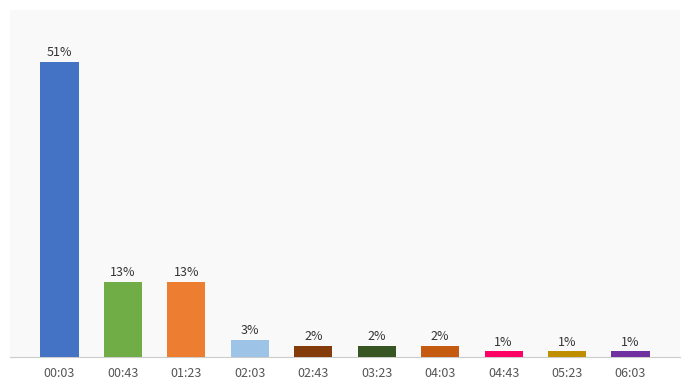

What is the label of the 9th bar from the left?

05:23